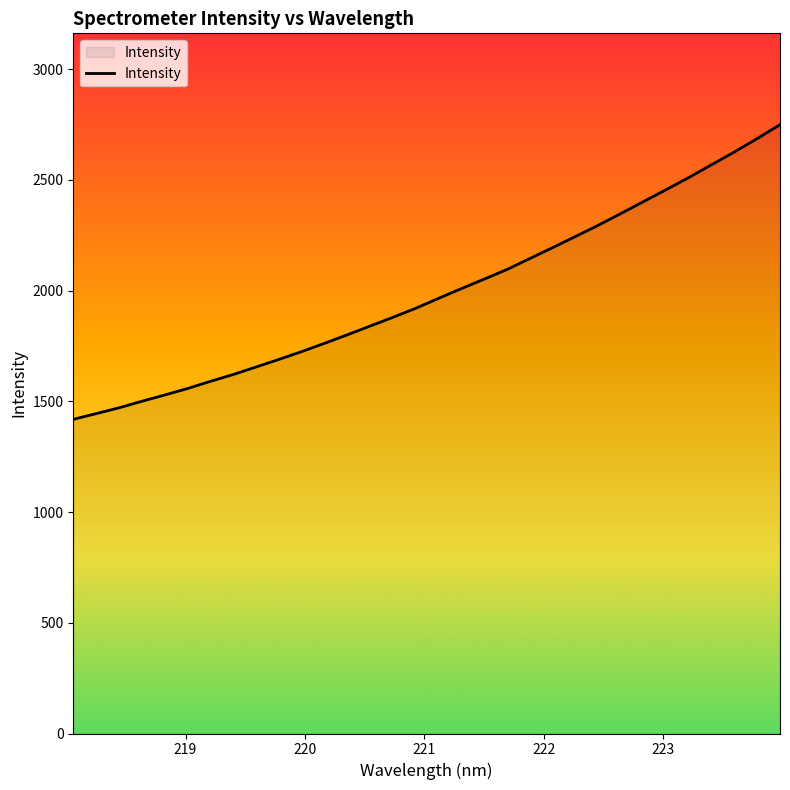

What is the greatest value displayed?

2748.9